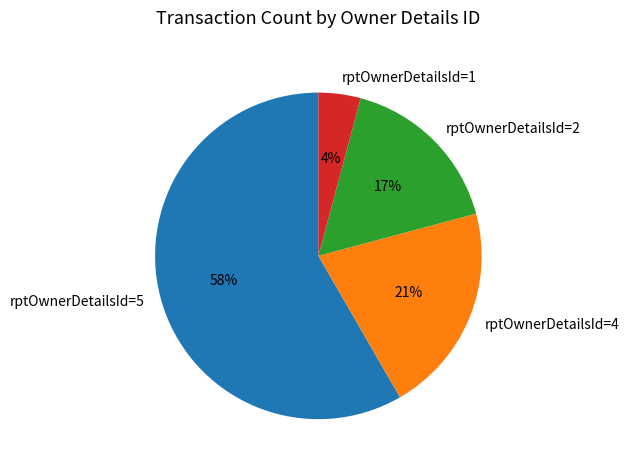

Does any single category account for the majority?

Yes